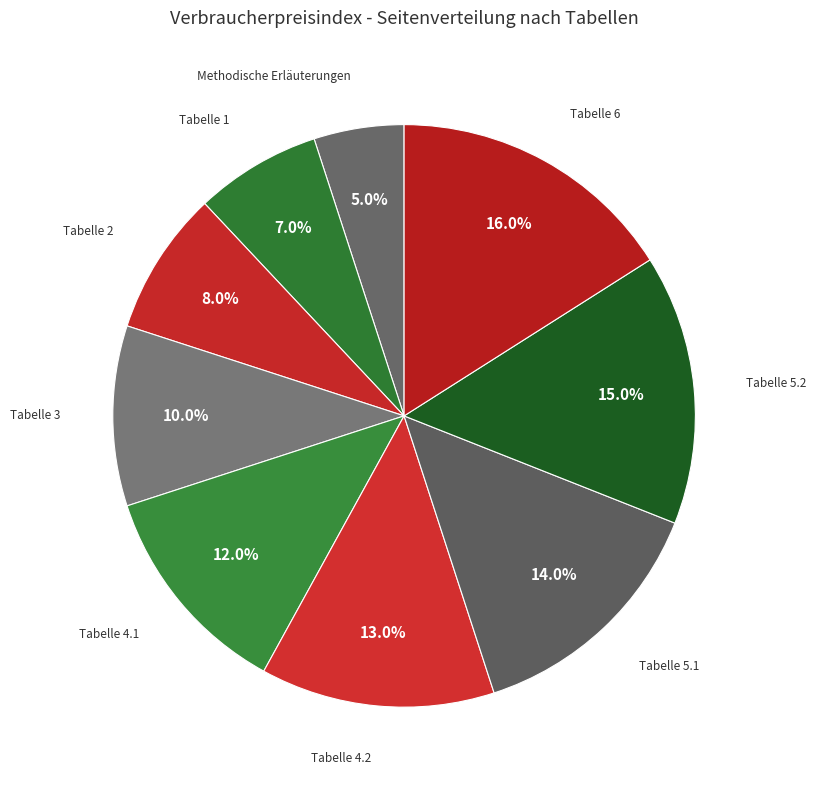

Rank the categories by value from lowest to highest.

Methodische Erläuterungen, Tabelle 1, Tabelle 2, Tabelle 3, Tabelle 4.1, Tabelle 4.2, Tabelle 5.1, Tabelle 5.2, Tabelle 6